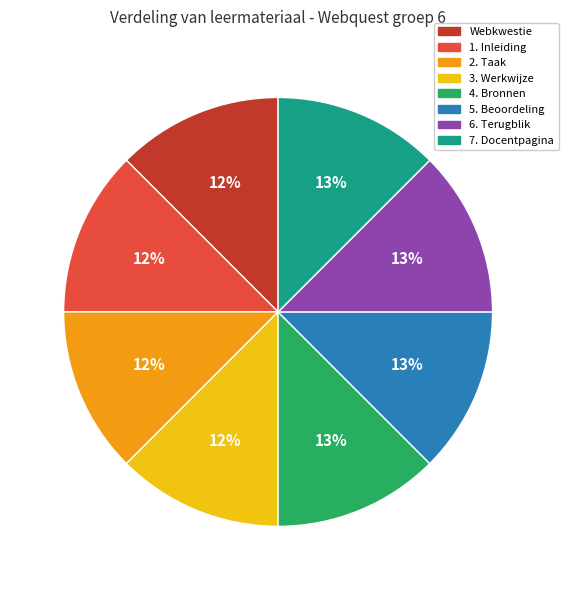

Does Webkwestie represent more than half of the total?

No